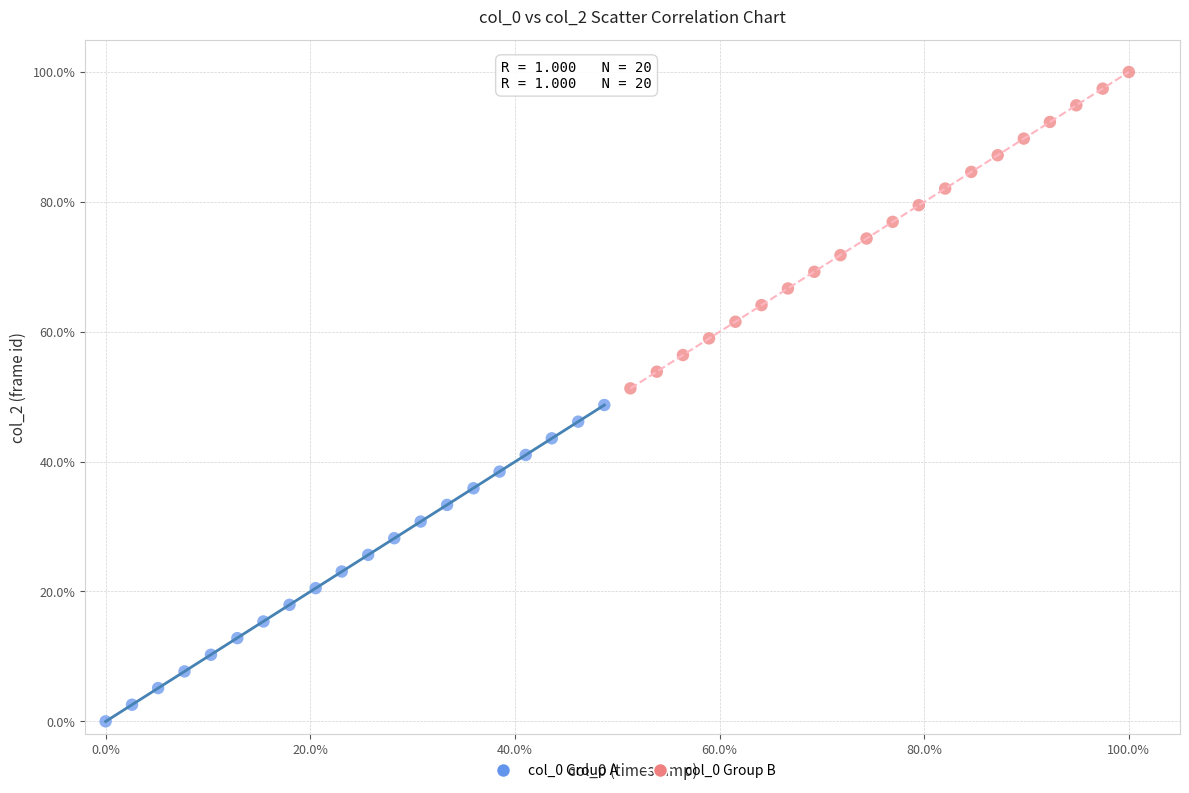

Which series contains the highest Y value?

col_0 Group B